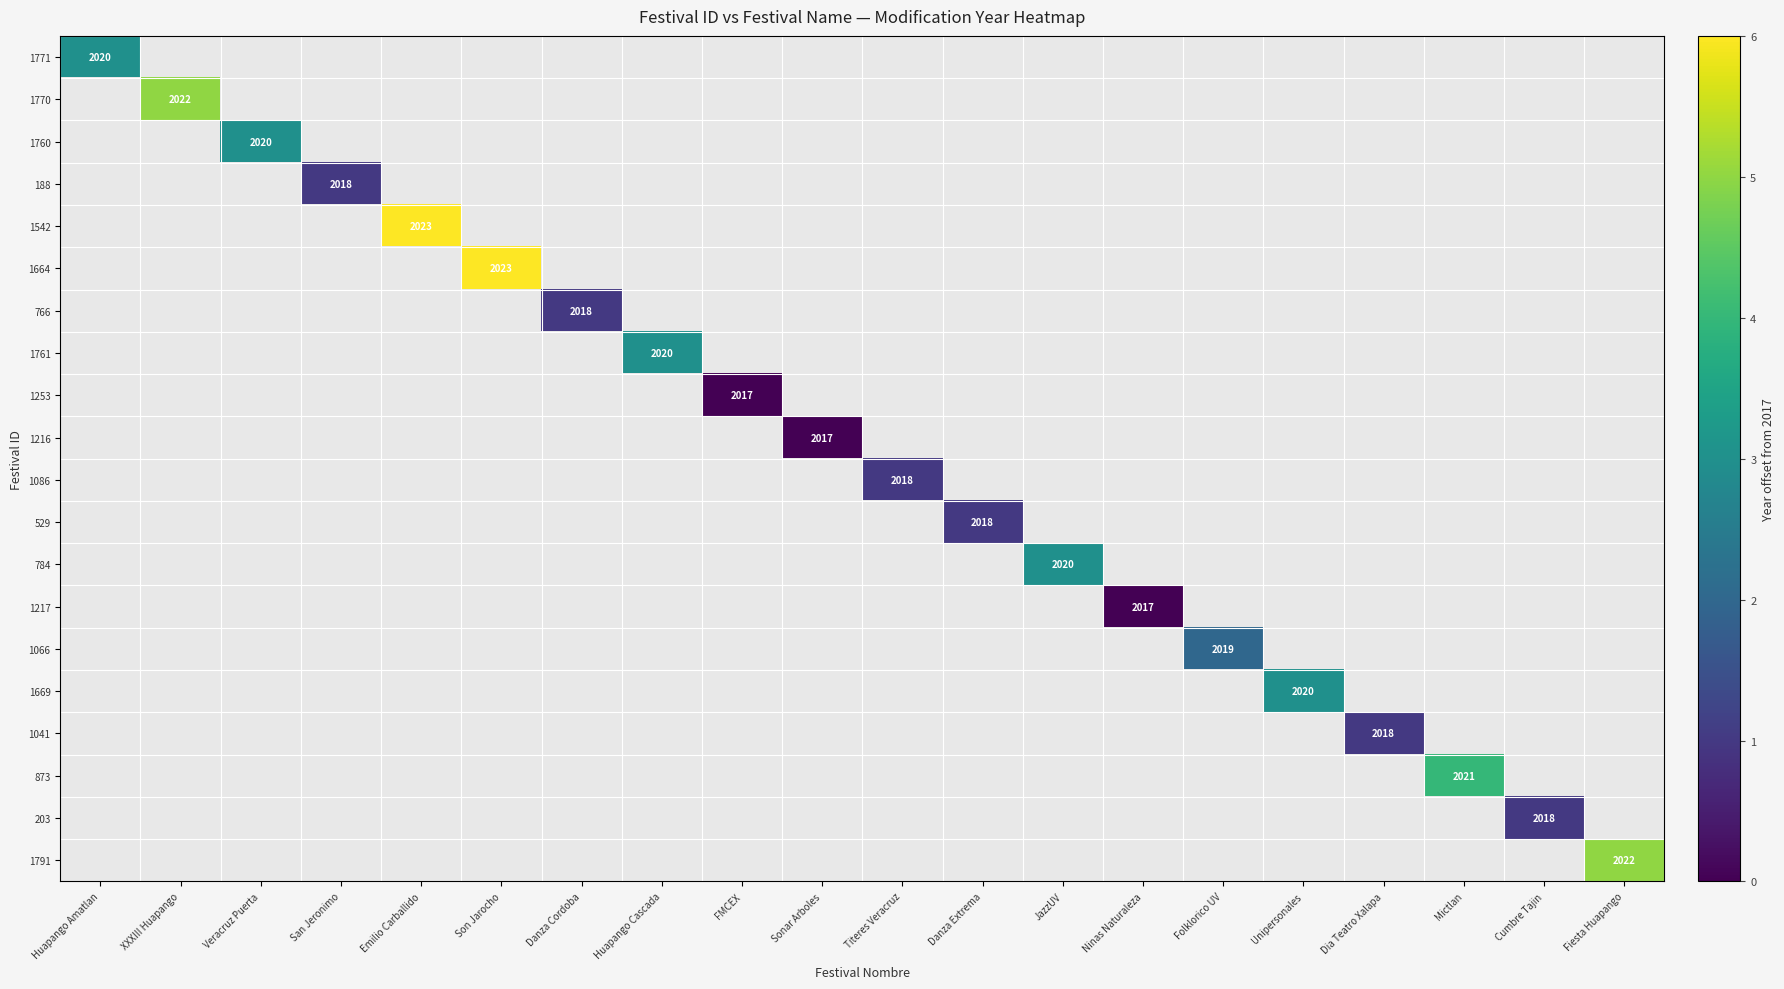

The 873 series shows 2021 at Mictlan. True or false?

True